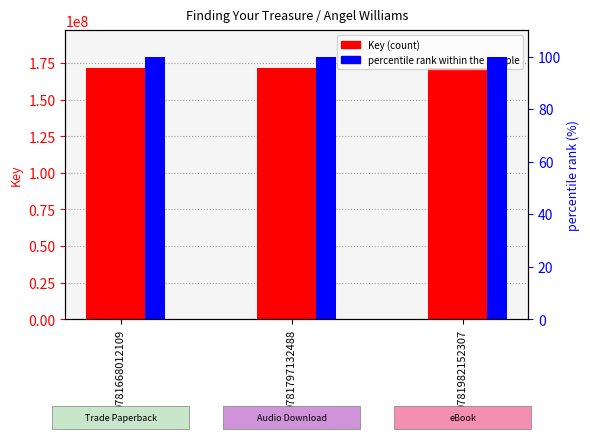

What is the total value across all series at 9781982152307?

171708082